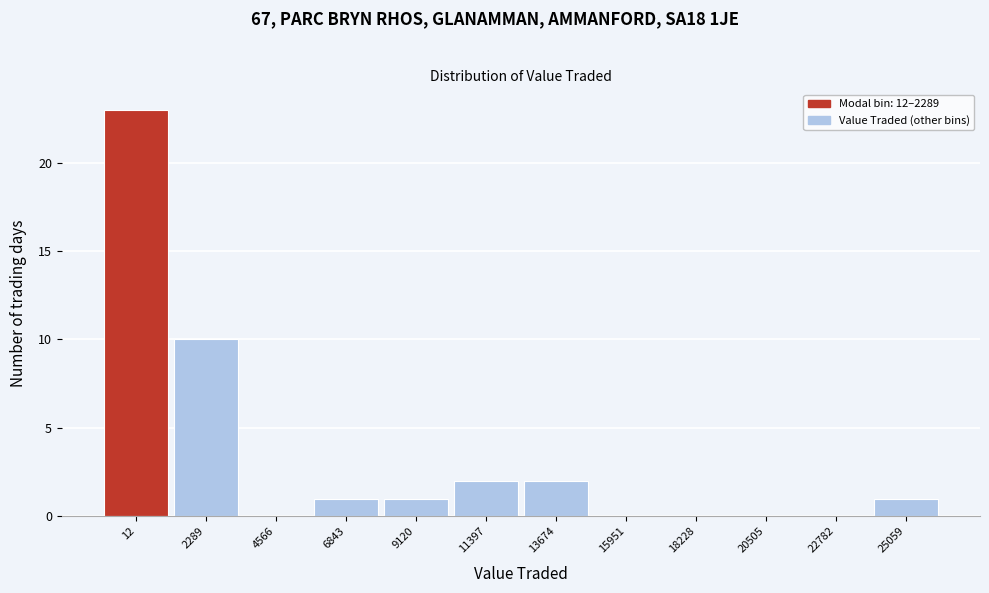

Reading right to left, list all the values displayed in this chart.

25059=1	22782=0	20505=0	18228=0	15951=0	13674=2	11397=2	9120=1	6843=1	4566=0	2289=10	12=23